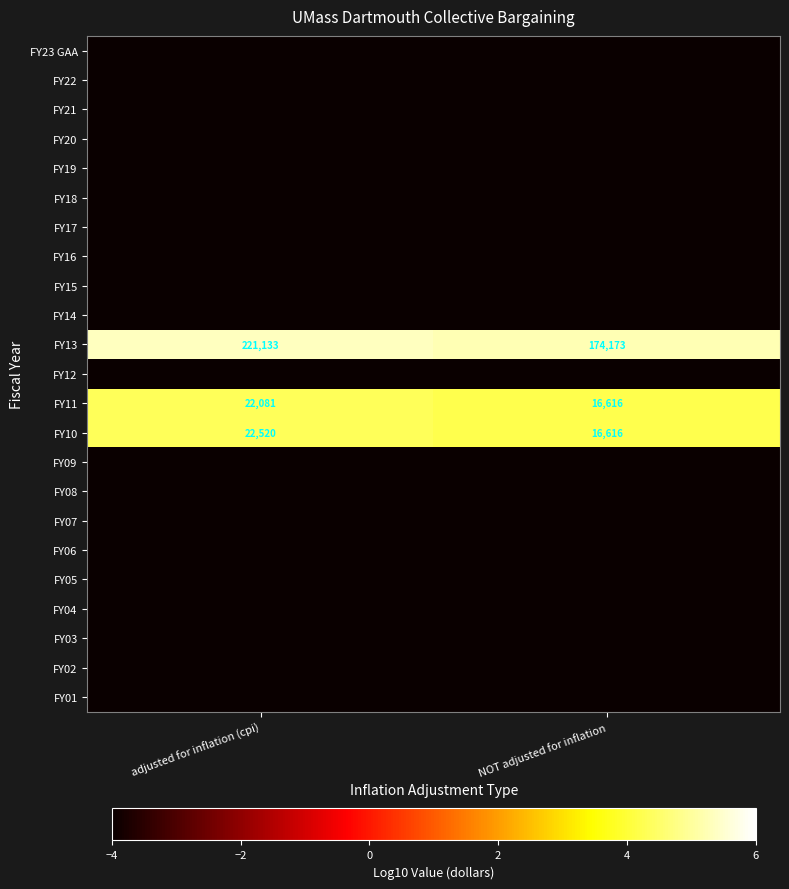

True or false: FY11 has a value of 22081 at adjusted for inflation (cpi).

True